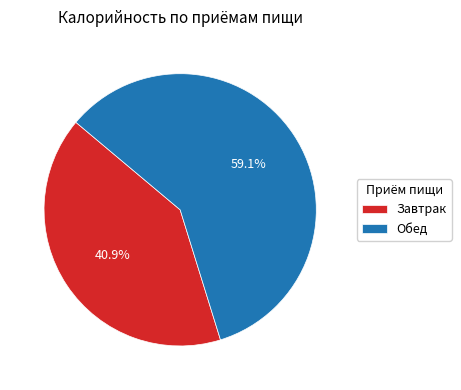

How many slices are in this pie chart?

2